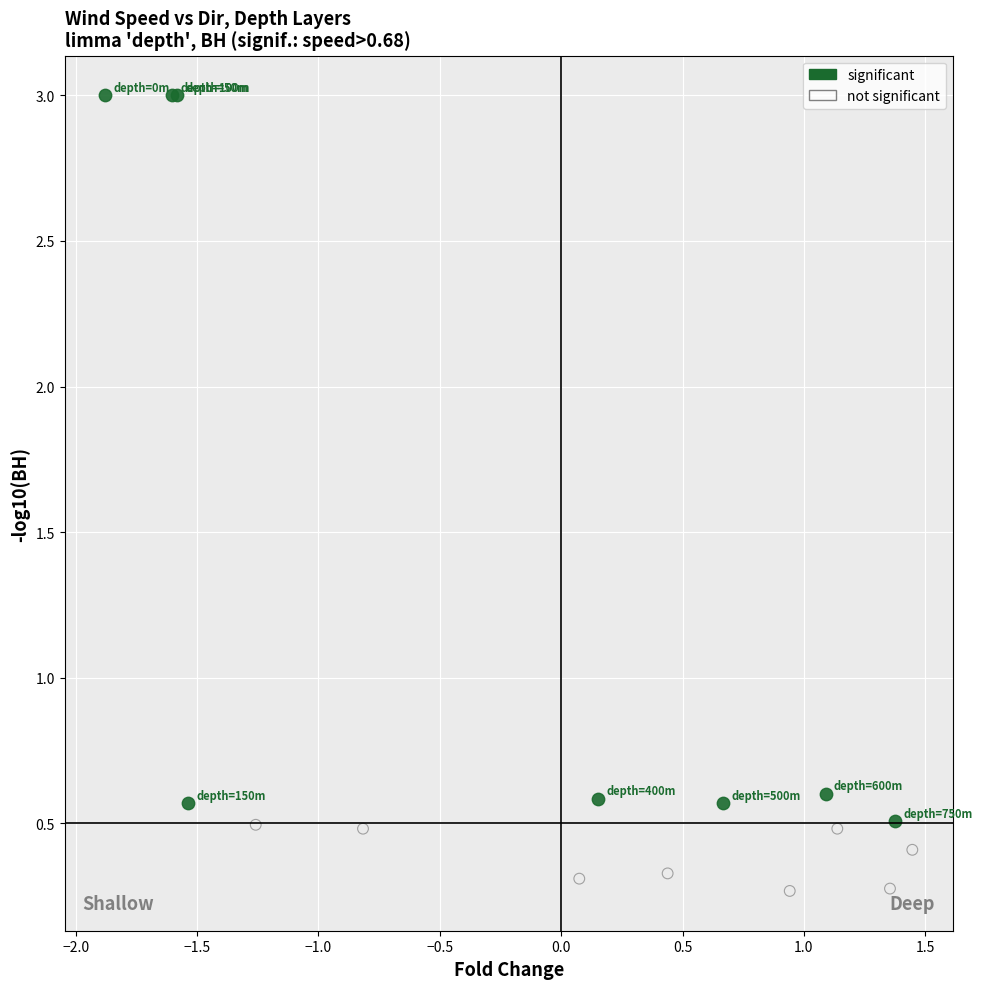

Which series contains the lowest Y value?

not significant